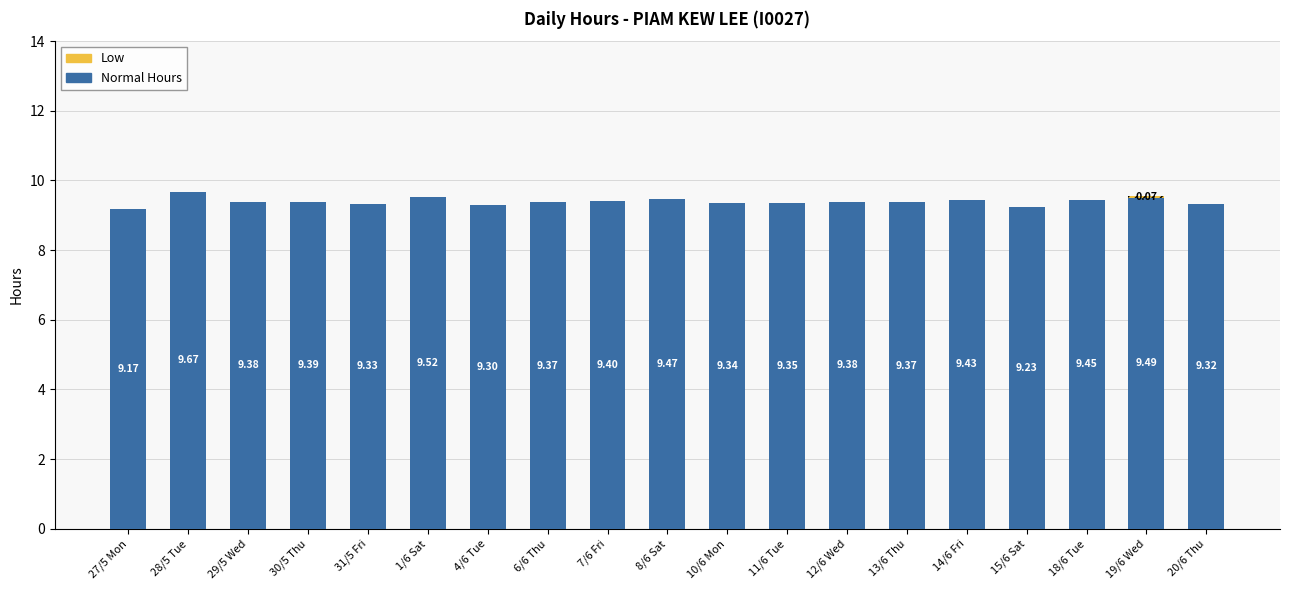

At which category is the sum across all series the highest?

28/5 Tue